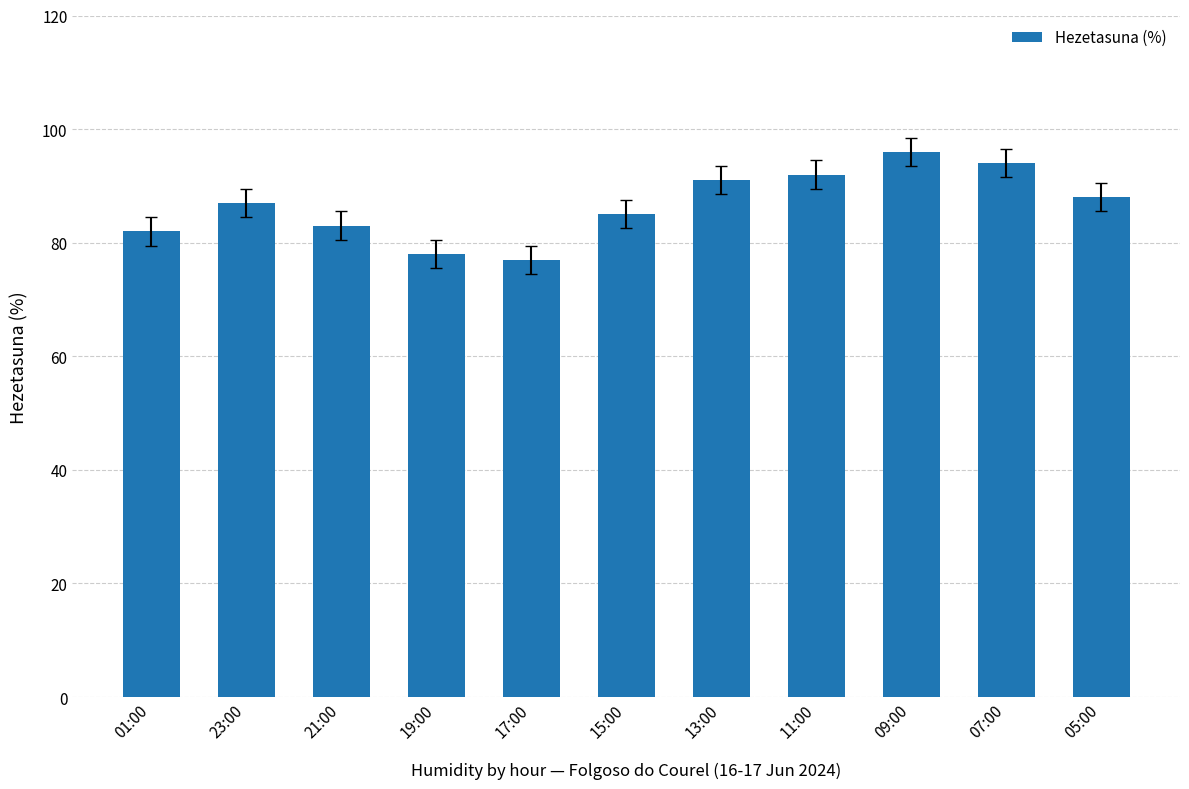

Rank the categories by value from highest to lowest.

09:00, 07:00, 11:00, 13:00, 05:00, 23:00, 15:00, 21:00, 01:00, 19:00, 17:00